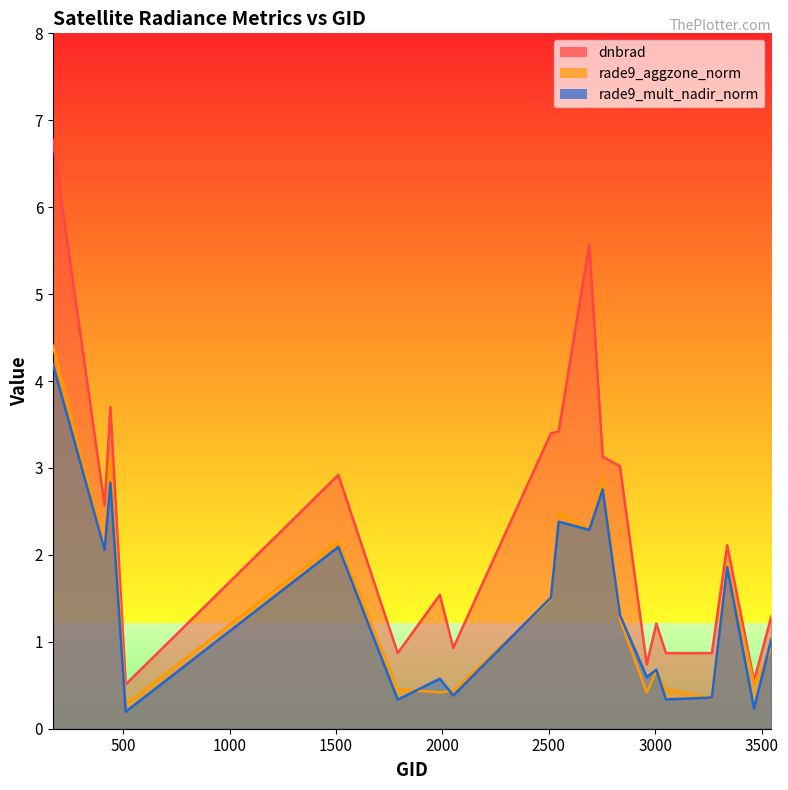

What is the approximate value of rade9_aggzone_norm at 440?

3.1